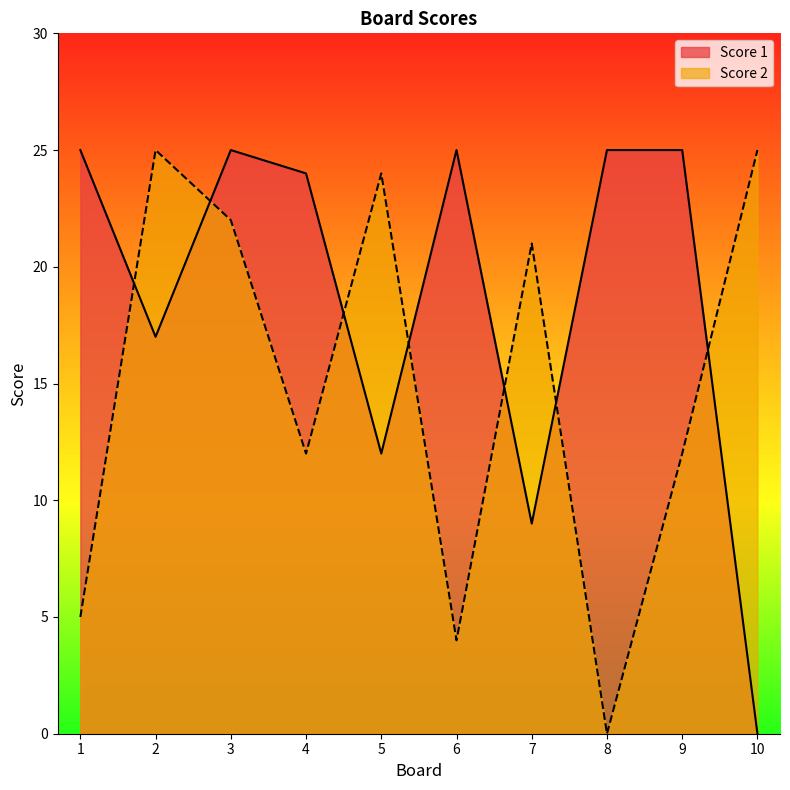

Reading left to right, extract all data points from this chart.

Score 1: 1=25	2=17	3=25	4=24	5=12	6=25	7=9	8=25	9=25	10=0
Score 2: 1=5	2=25	3=22	4=12	5=24	6=4	7=21	8=0	9=12	10=25